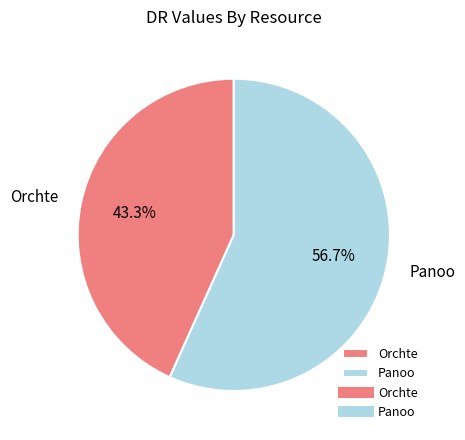

To the nearest percent, what is the difference between the Panoo and Orchte slice percentages?

13%